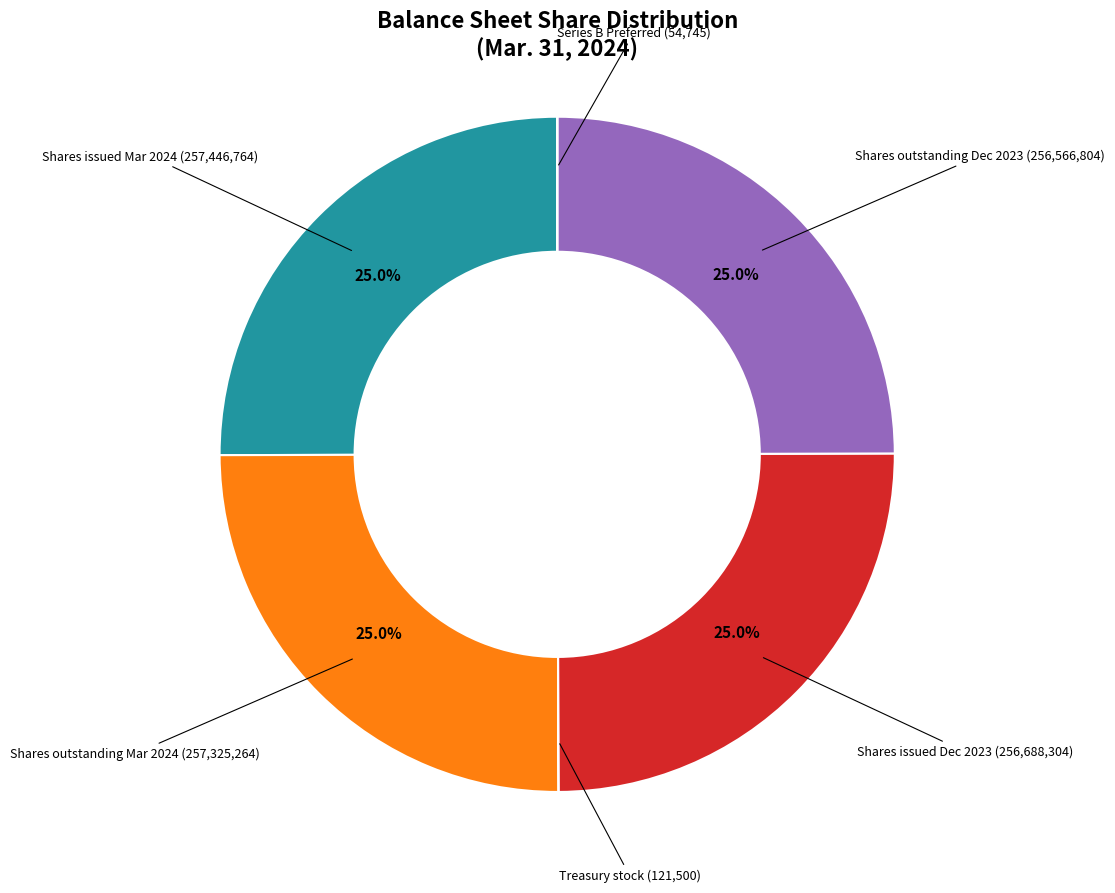

Is there a majority slice in this chart?

No